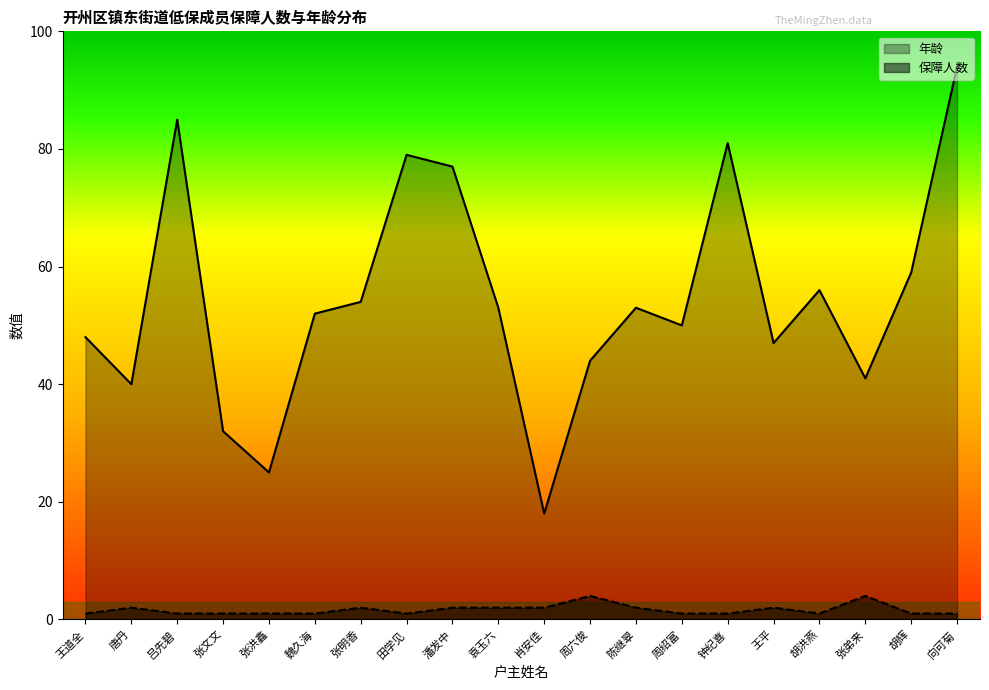

List the series in order of their overall mean, highest first.

年龄, 保障人数